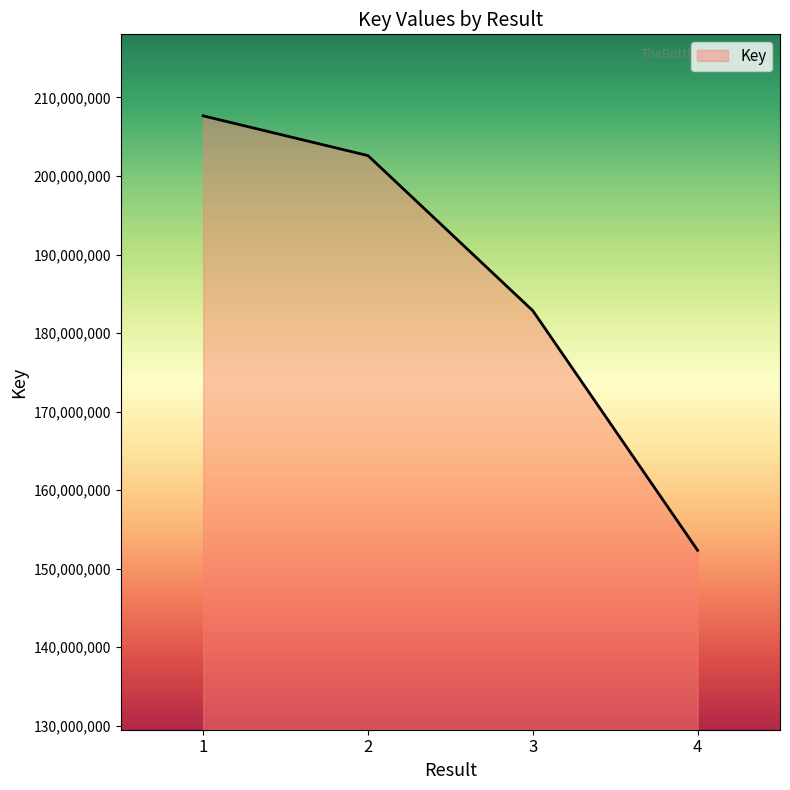

What is the greatest value displayed?

207657716